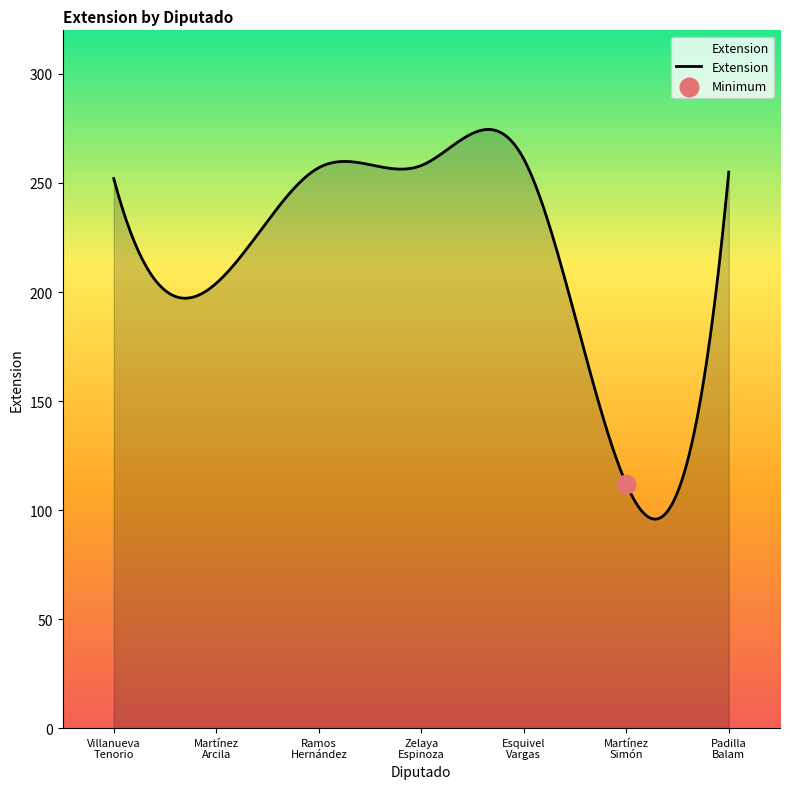

Between Ramos
Hernández and Esquivel
Vargas, which is larger?

Esquivel
Vargas